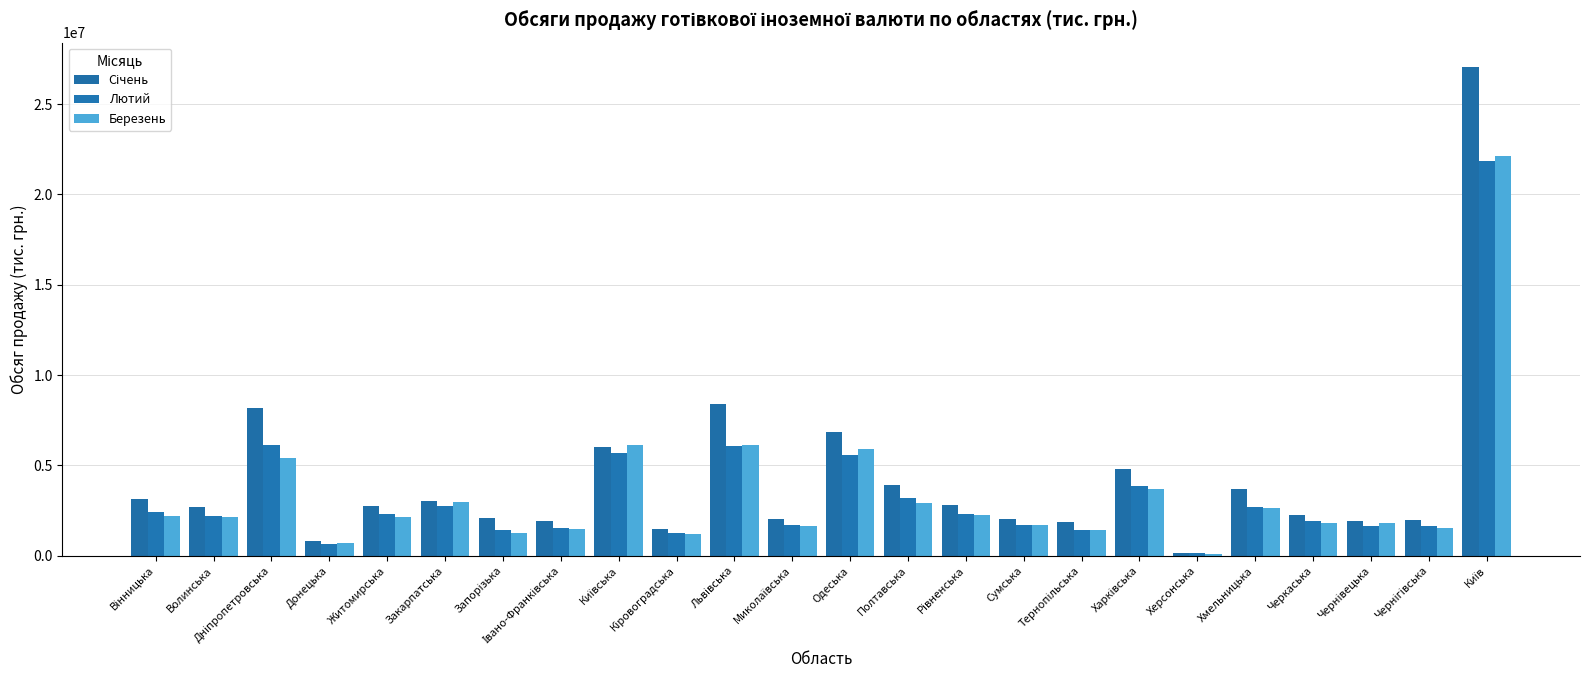

What is the sum of all Березень values?

81329731.6